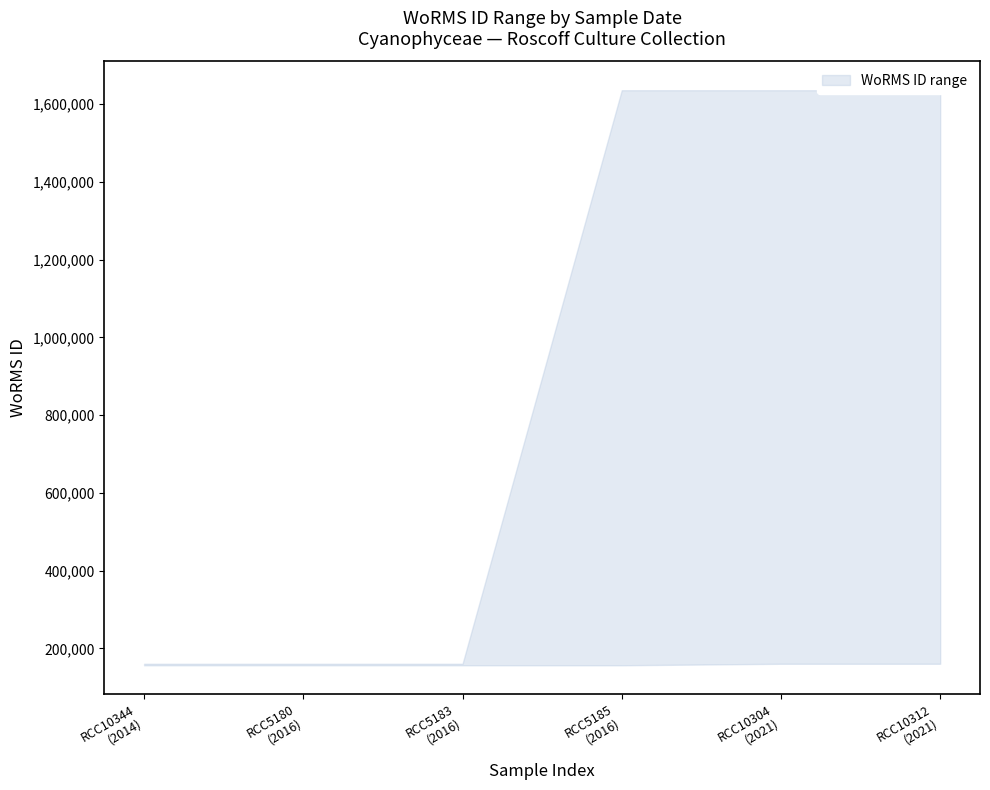

At how many categories does at least one series exceed 725493?

3